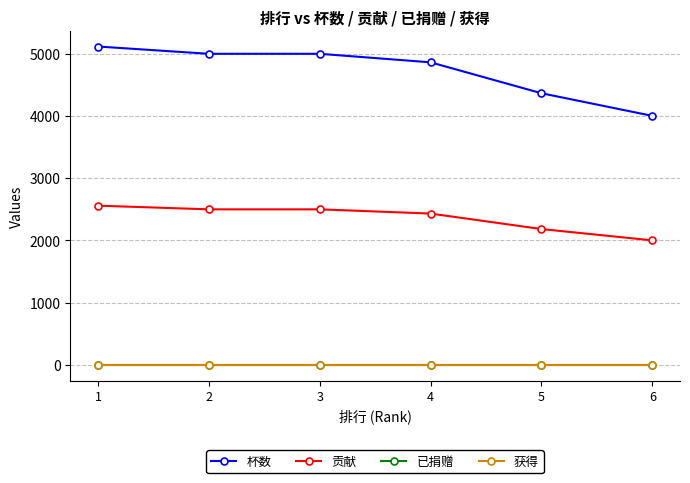

What is the lowest value of the 杯数 series?

4003